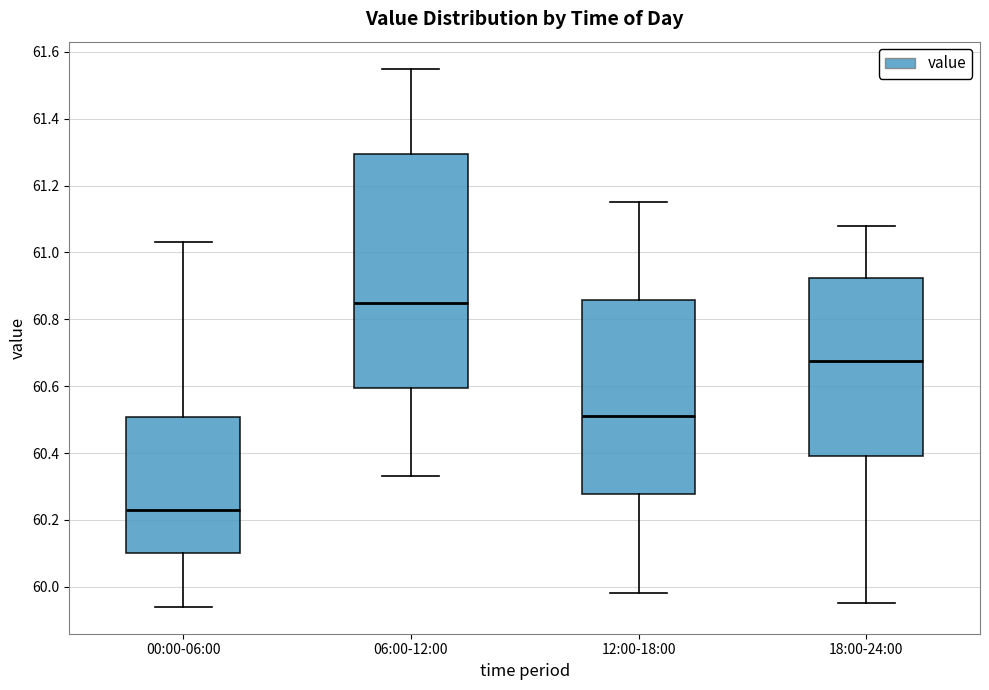

Which box is the tallest, from its lower edge to its upper edge?

06:00-12:00